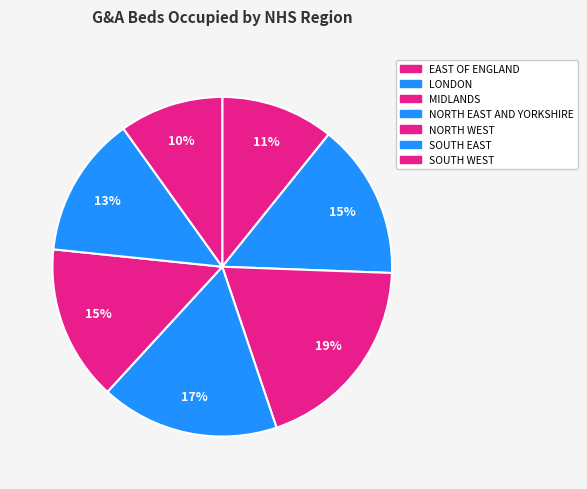

What is the ratio of the value at EAST OF ENGLAND to the value at NORTH WEST?

0.7